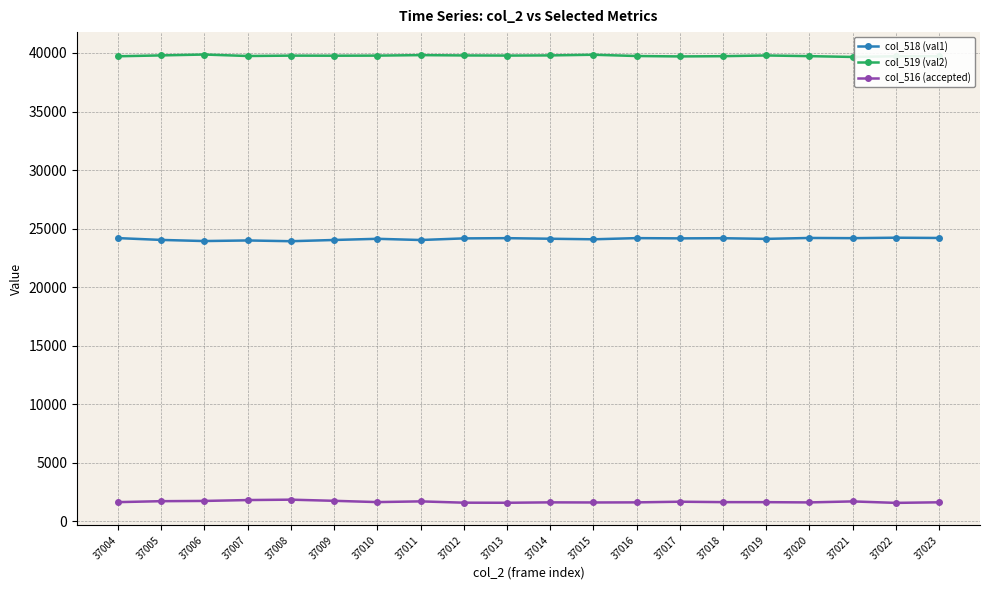

What is the minimum value for col_519 (val2)?

39662